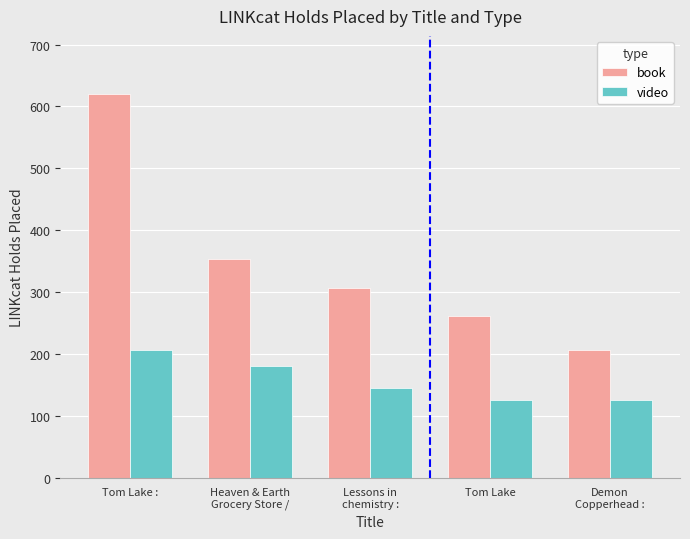

List the labels in order of book value, largest first.

Tom Lake :, Heaven & Earth
Grocery Store /, Lessons in
chemistry :, Tom Lake, Demon
Copperhead :